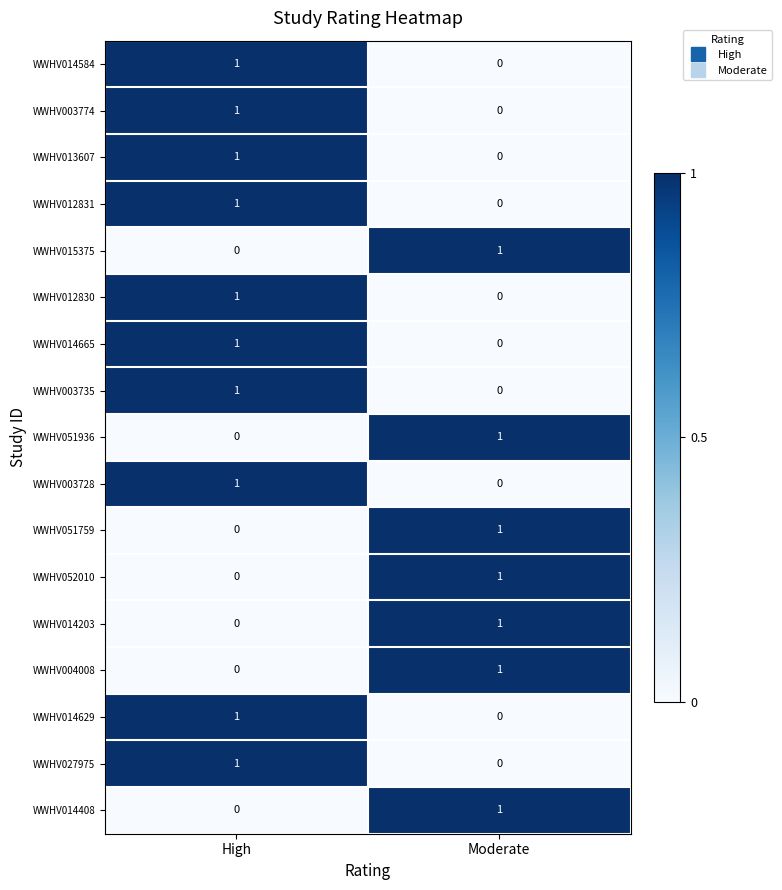

At which label does WWHV015375 reach its minimum?

High